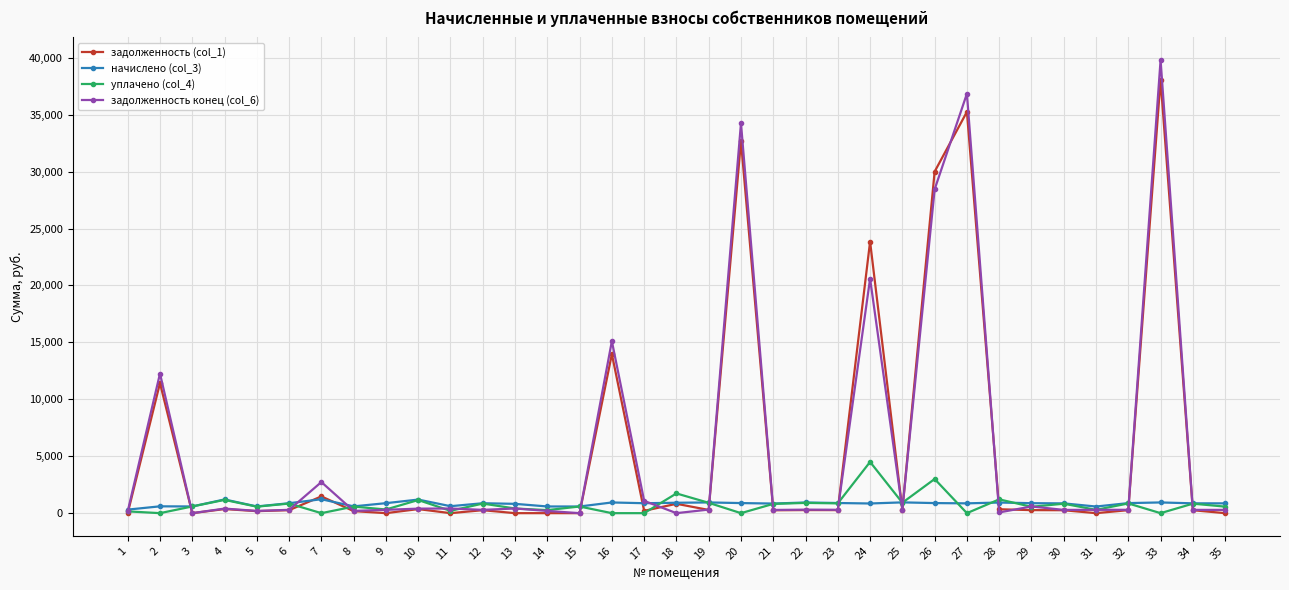

What is the total value across all series at 34?

2242.9